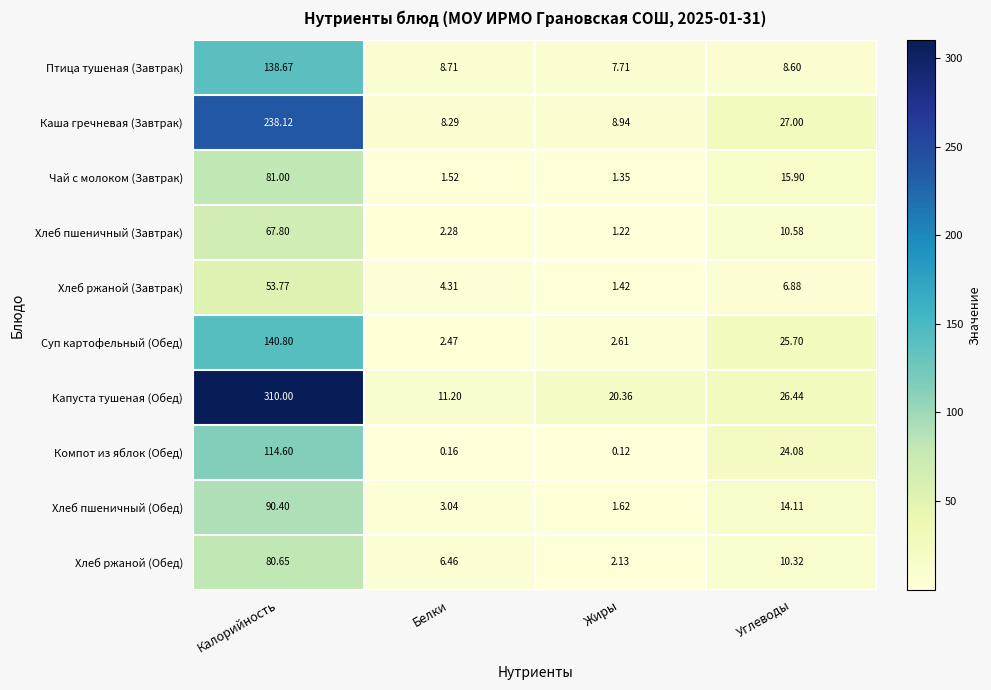

Which series has the largest range (max minus min)?

Капуста тушеная (Обед)